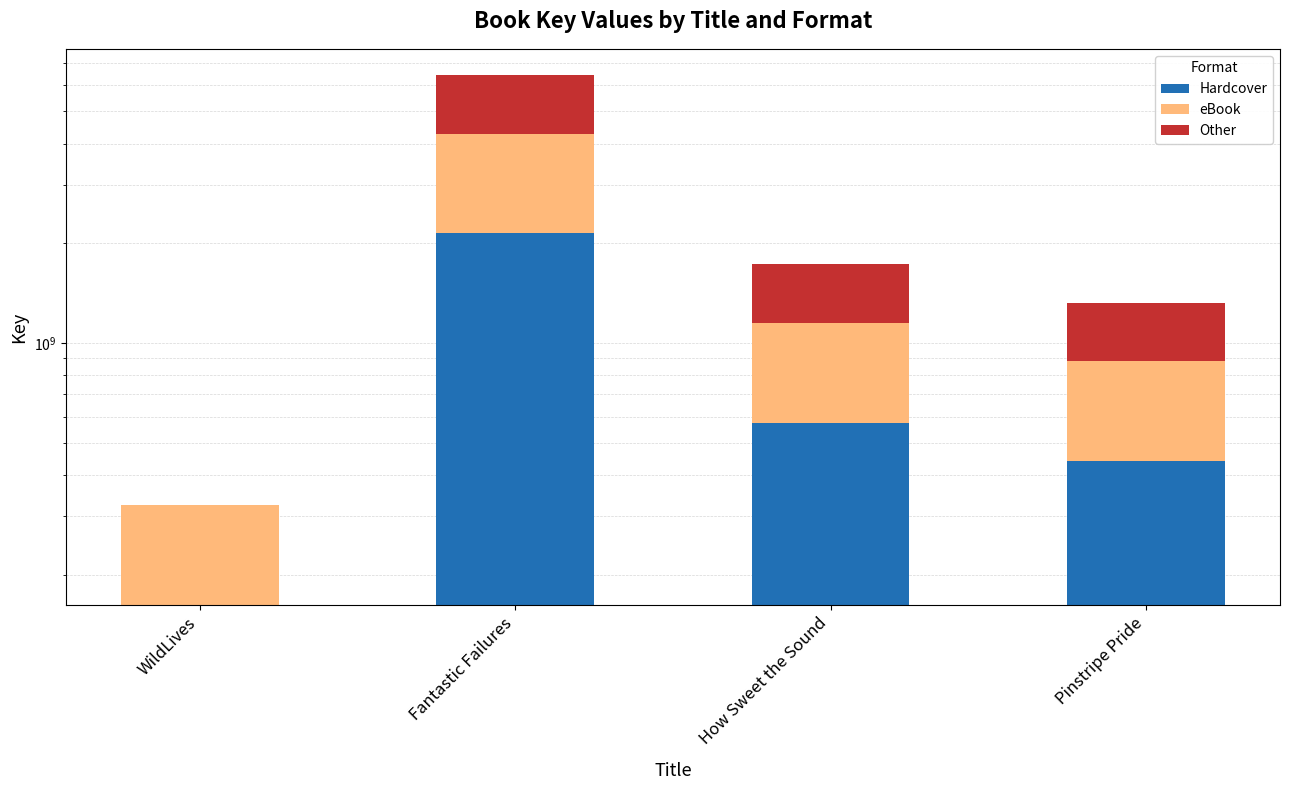

At how many categories does at least one series exceed 59914590?

4